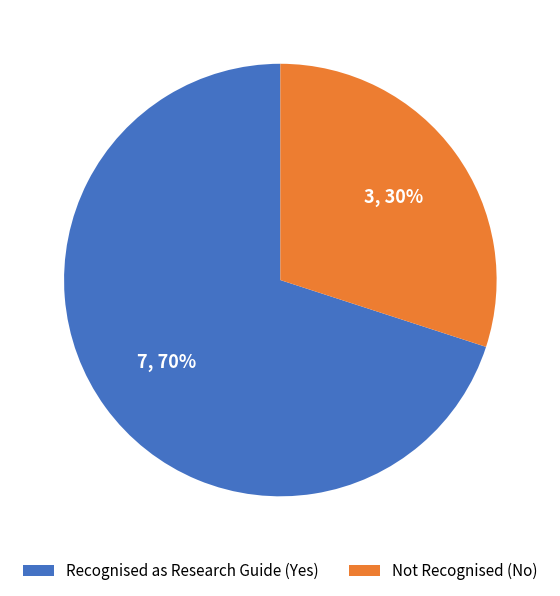

To the nearest percent, what is the average slice percentage?

50%